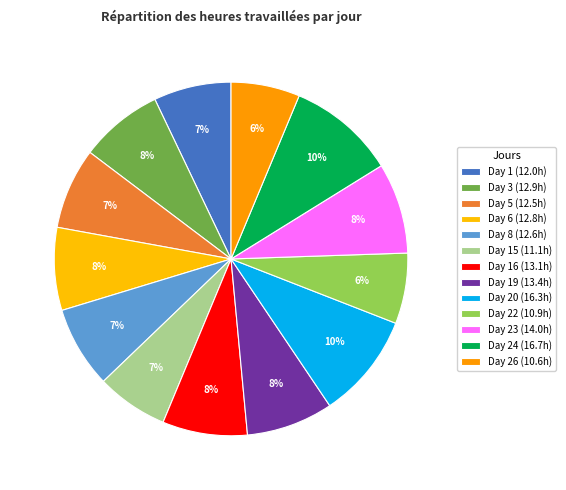

How many segments does this pie chart have?

13